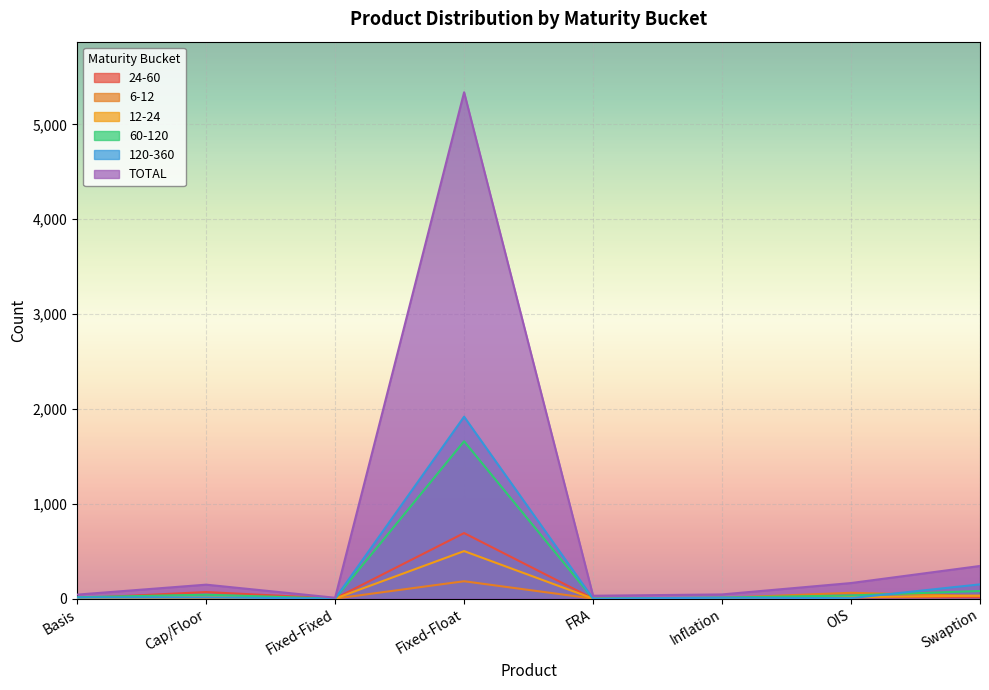

What is the difference between the maximum and second lowest values in the 24-60 series?

690